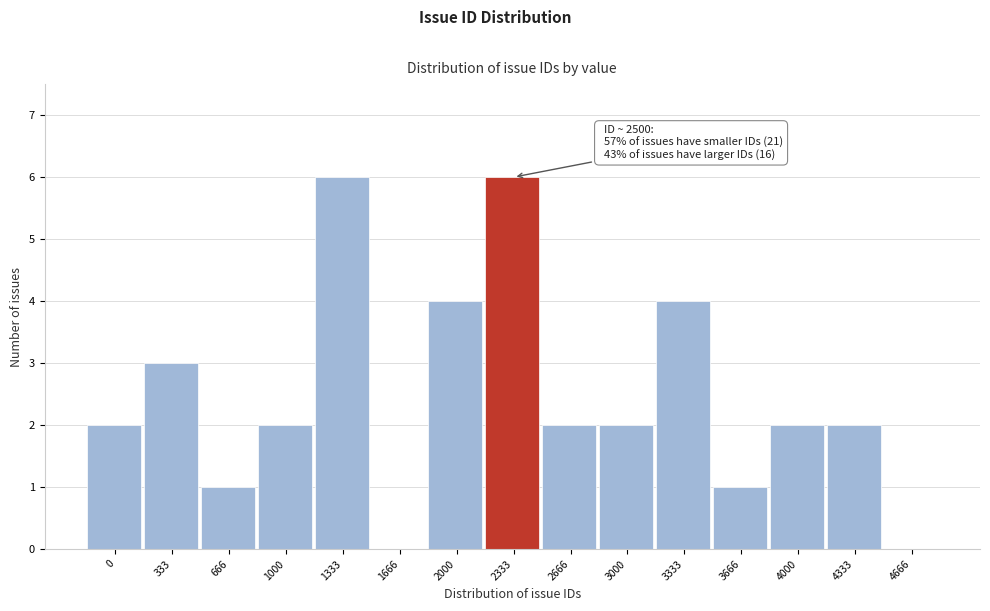

Reading left to right, list all the values displayed in this chart.

0=2	333=3	666=1	1000=2	1333=6	1666=0	2000=4	2333=6	2666=2	3000=2	3333=4	3666=1	4000=2	4333=2	4666=0